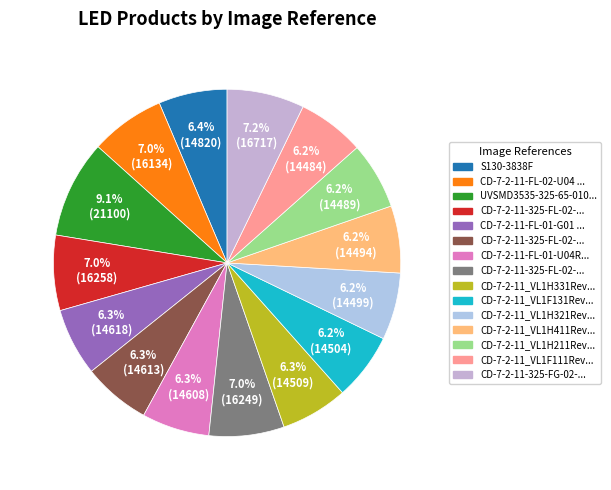

To the nearest percent, what is the difference between the largest and smallest slice percentages?

3%